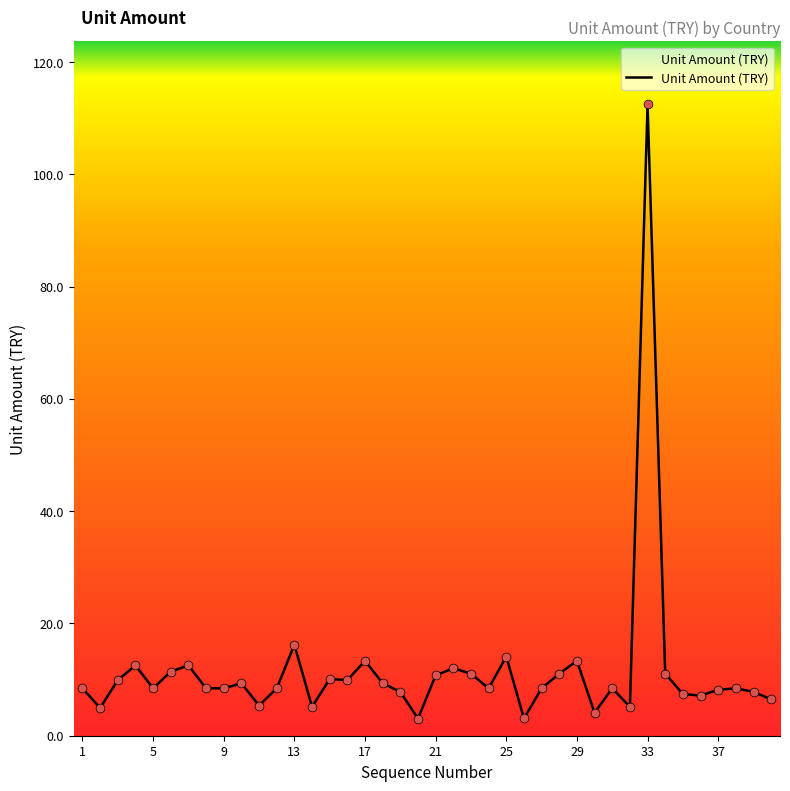

What is the difference between the maximum and minimum values?

109.4